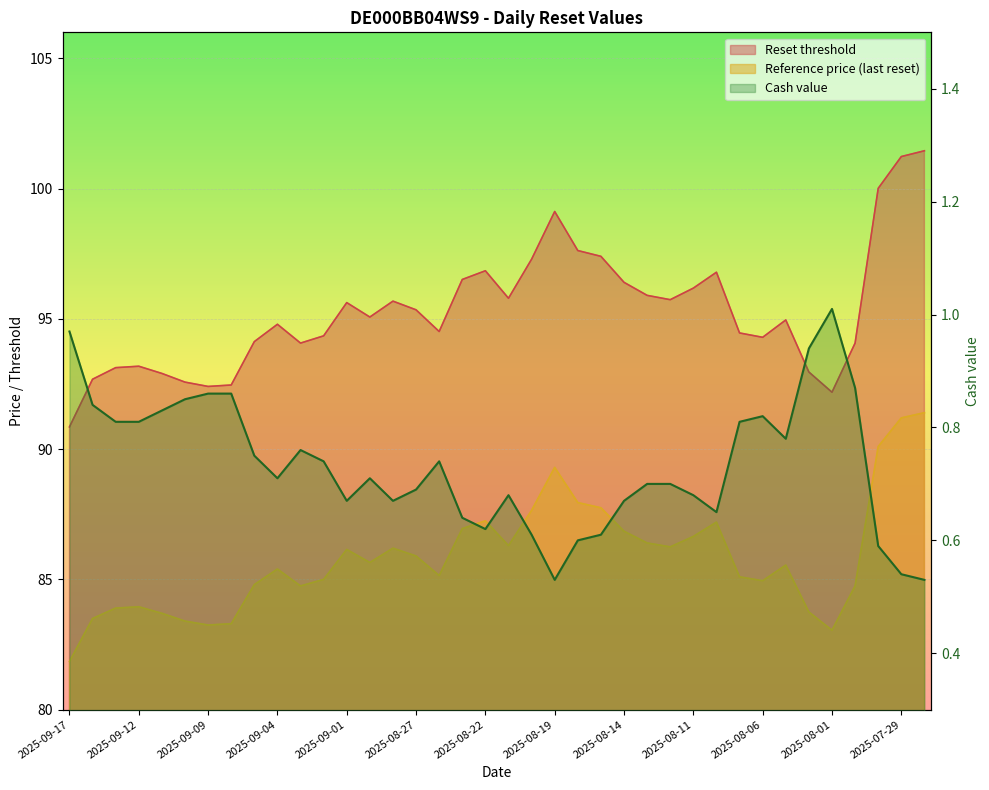

What is the difference between the second highest and minimum values in the Reset threshold series?

10.4